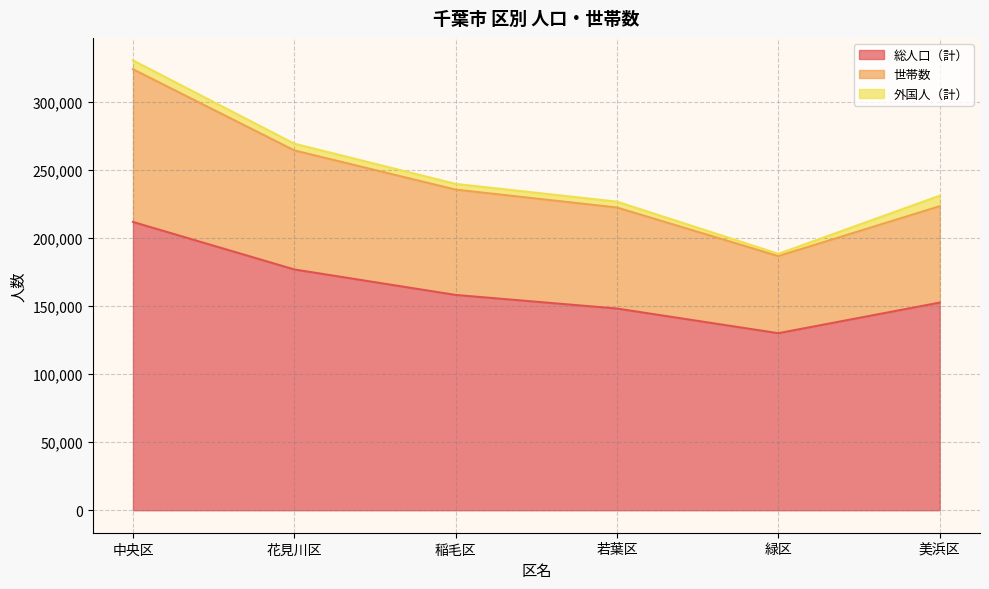

Between 稲毛区 and 緑区, which series saw the biggest shift?

世帯数